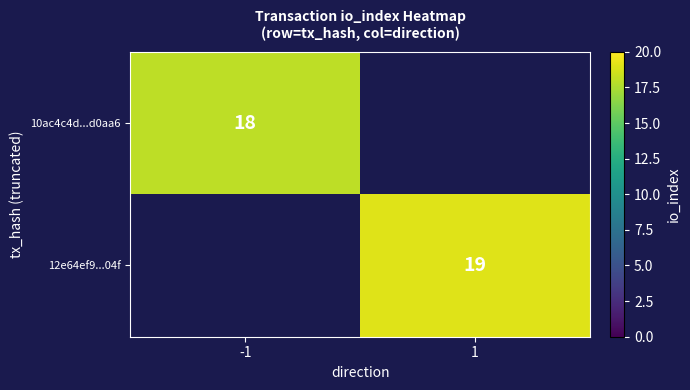

The value of 12e64ef9...04f at 1 is 9. True or false?

False